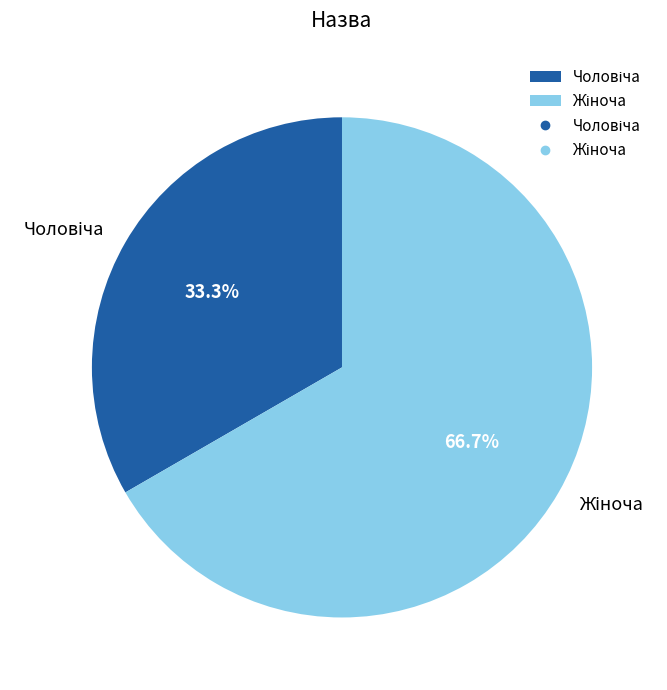

Count the number of slices in the pie.

2